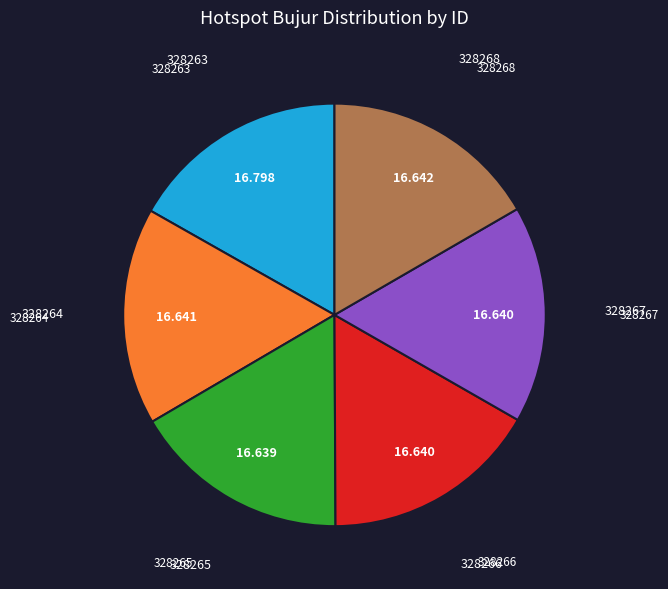

How many segments does this pie chart have?

6